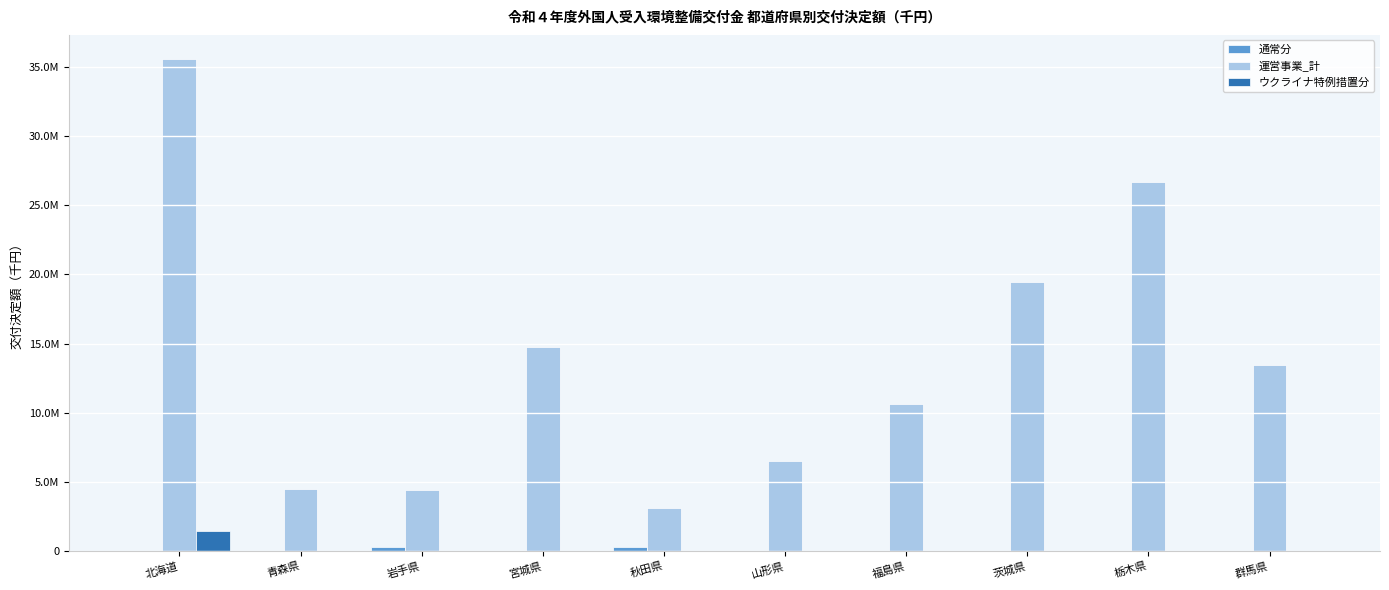

At which label is ウクライナ特例措置分 closest to 750000?

北海道